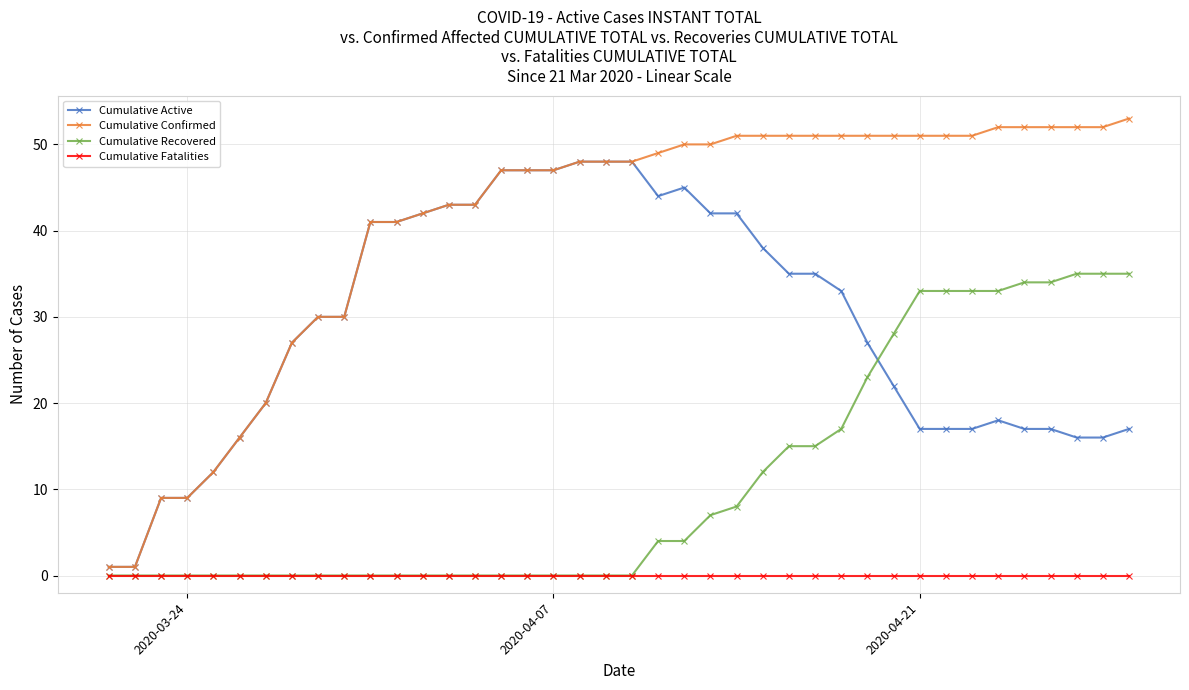

What is the value of the Cumulative Active point at the 29th from the left?

33